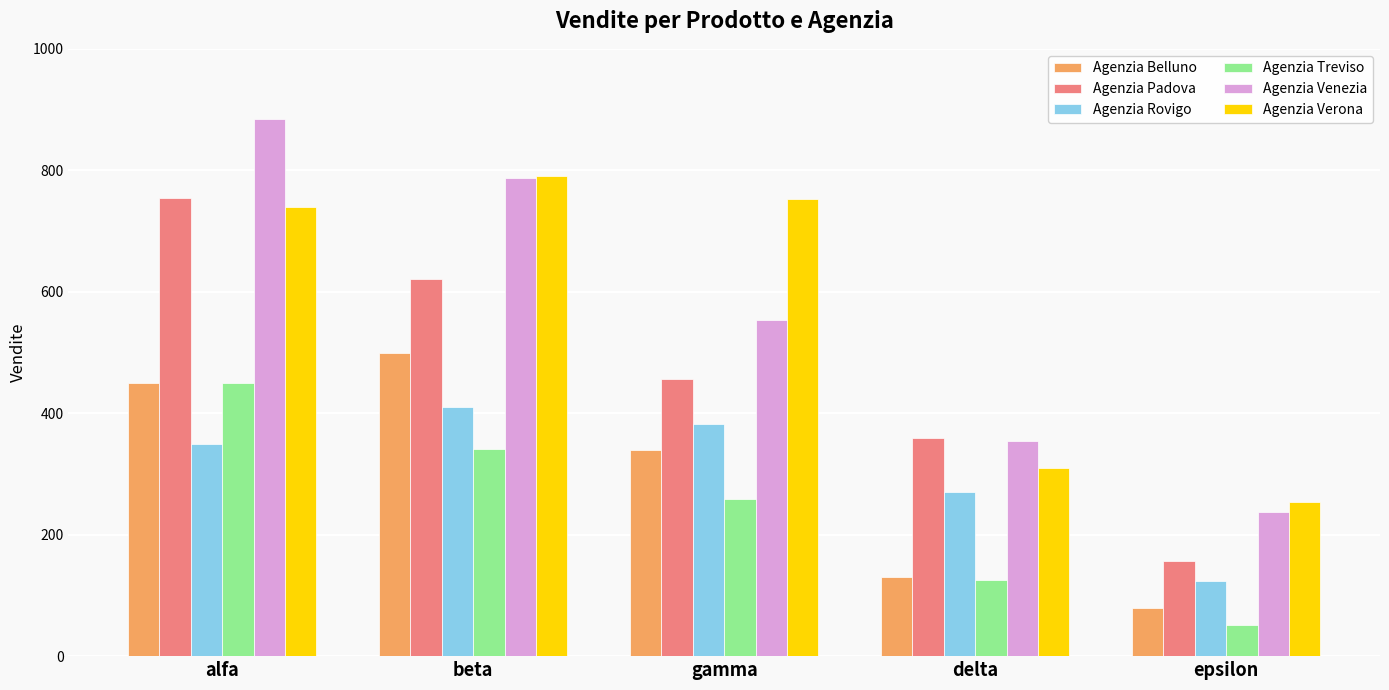

Read the Agenzia Belluno value at beta, to the nearest 5.

500